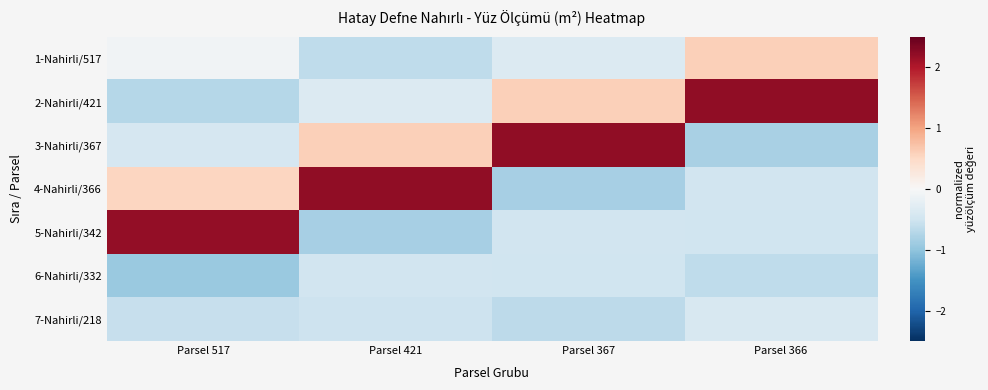

At which category is the sum across all series the highest?

Parsel 517